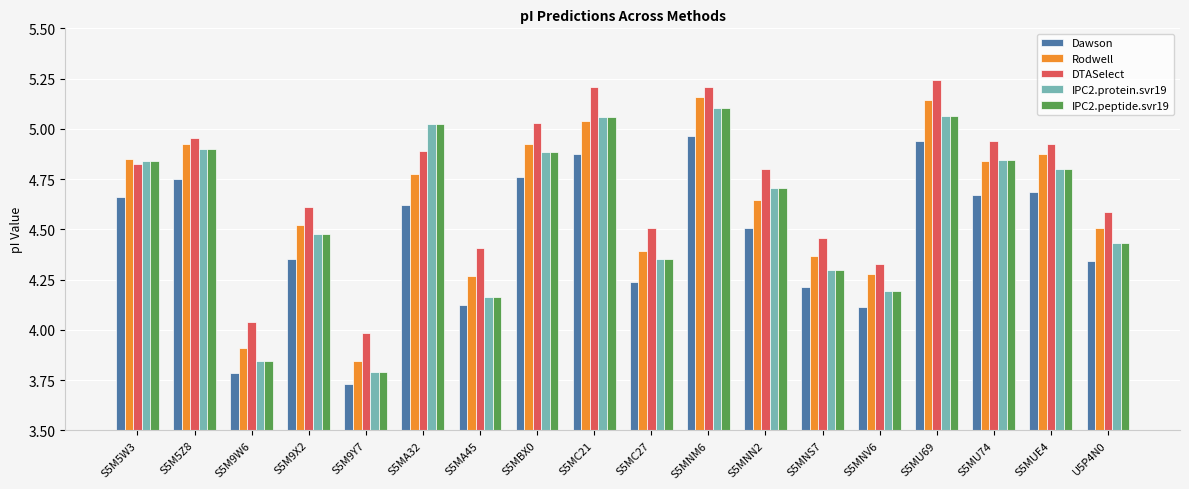

Is it true that DTASelect equals 7.6 at S5MBX0?

False